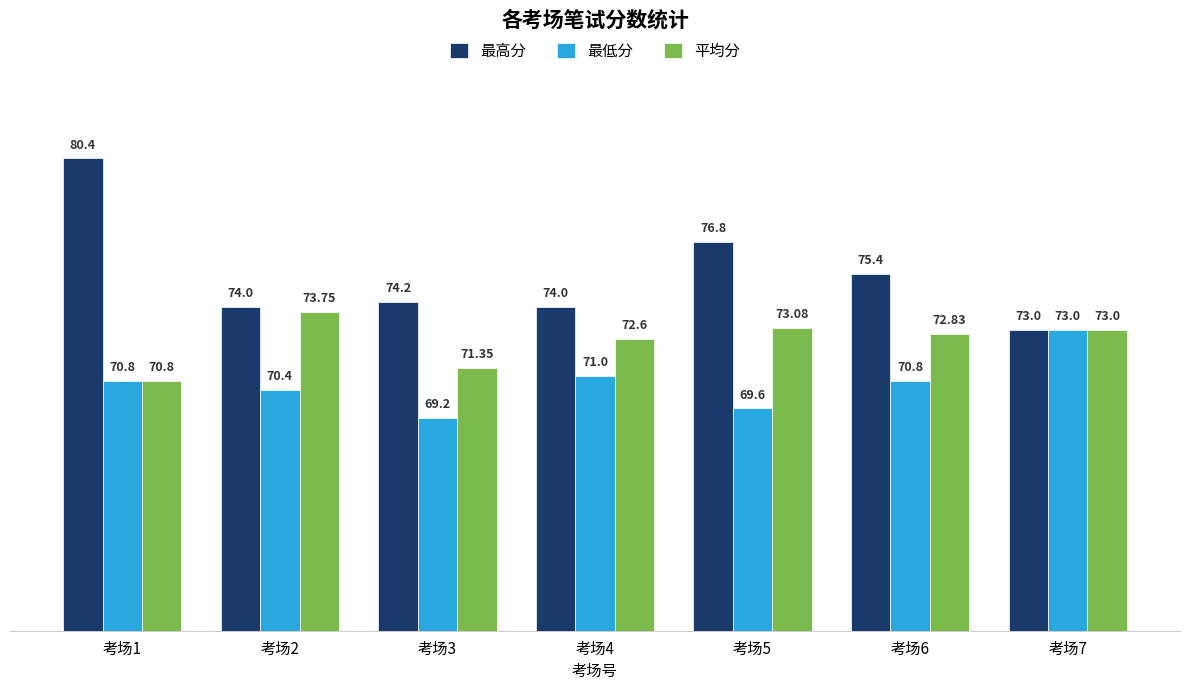

At which label does 平均分 reach its peak?

考场2